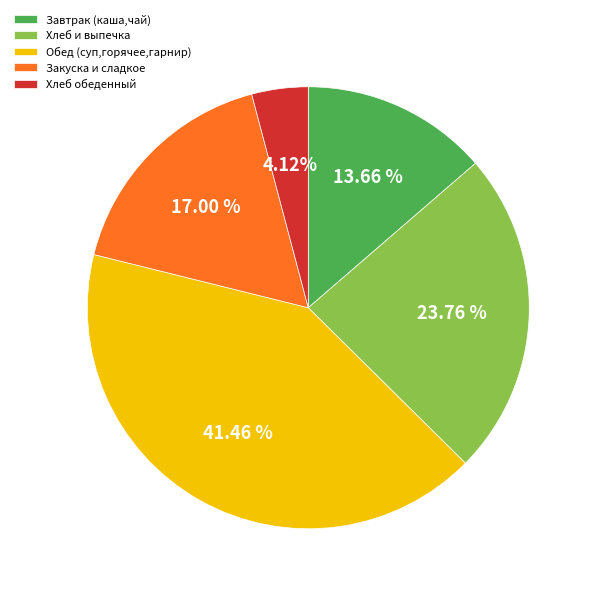

What is the largest slice in the pie chart?

Обед (суп,горячее,гарнир)